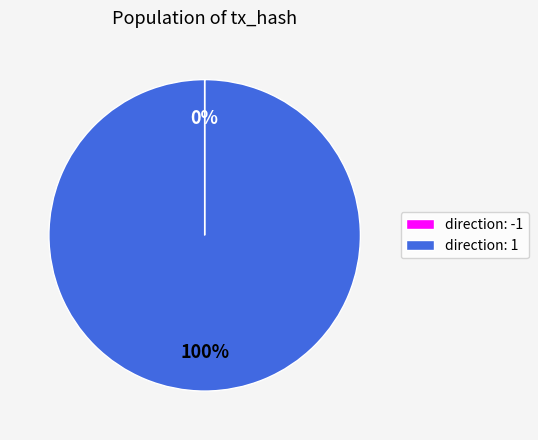

What is the majority slice?

direction: 1